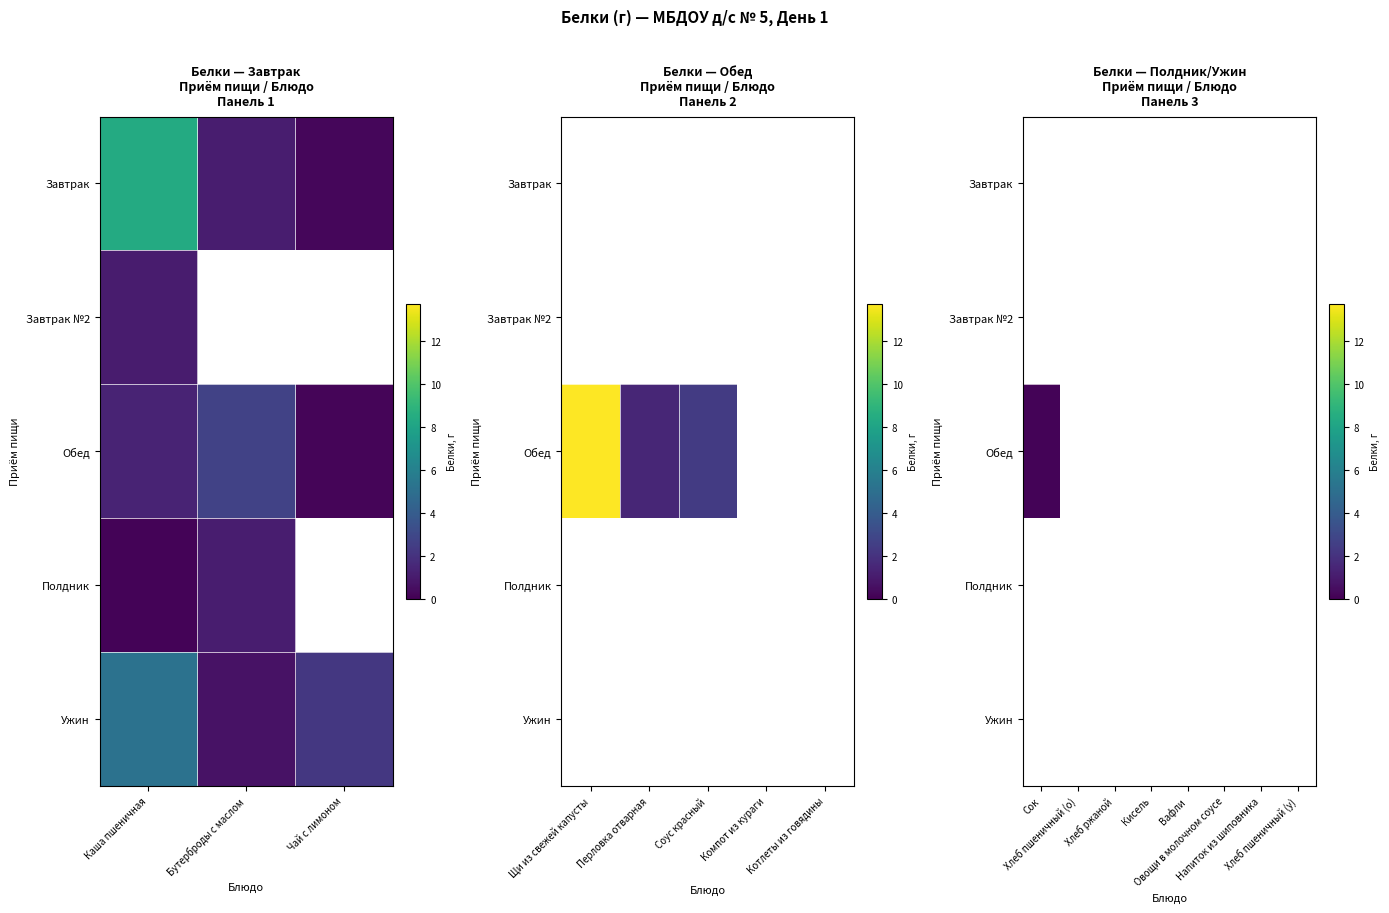

Which series has the largest total across all categories?

Обед